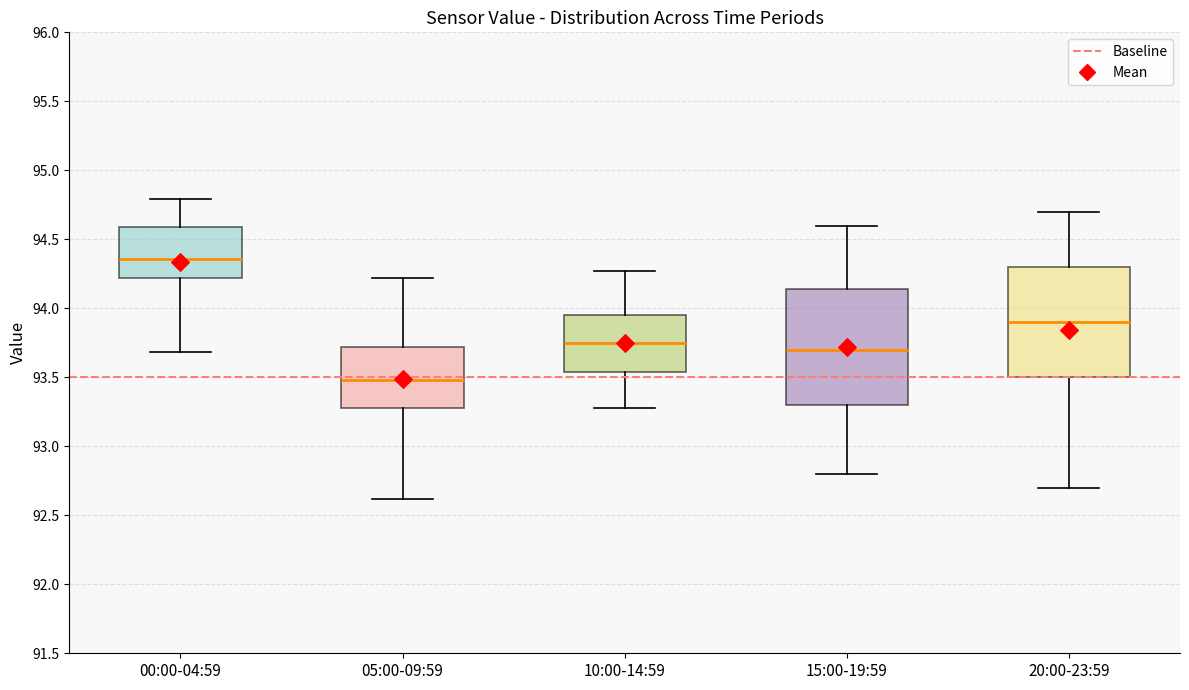

Reading left to right, transcribe this box plot: for each box, give where its median line is, the range the box spans, and where its two whiskers end, as read against the y-axis. The values are not printed on the chart, so give them approximately, as read against the axis.

00:00-04:59: median 94.35, box 94.20 to 94.60, whiskers 93.70 to 94.80
05:00-09:59: median 93.50, box 93.30 to 93.70, whiskers 92.60 to 94.20
10:00-14:59: median 93.75, box 93.55 to 93.95, whiskers 93.30 to 94.25
15:00-19:59: median 93.70, box 93.30 to 94.15, whiskers 92.80 to 94.60
20:00-23:59: median 93.90, box 93.50 to 94.30, whiskers 92.70 to 94.70